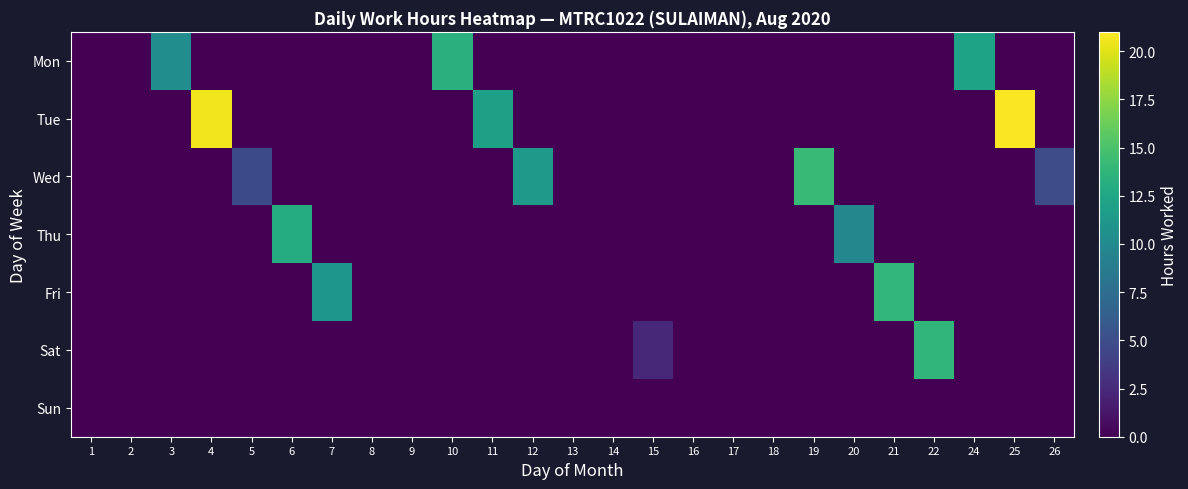

Which series has the widest spread of values?

Tue